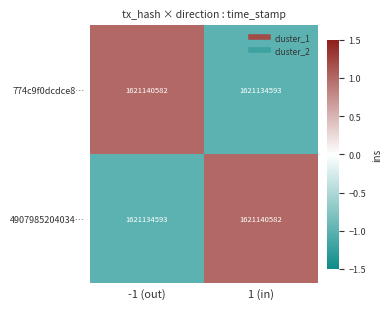

Which category has the lowest value in the 4907985204034… series?

-1 (out)